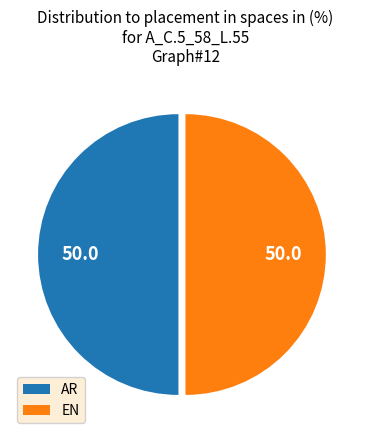

The AR slice represents 50% of the pie. True or false?

True